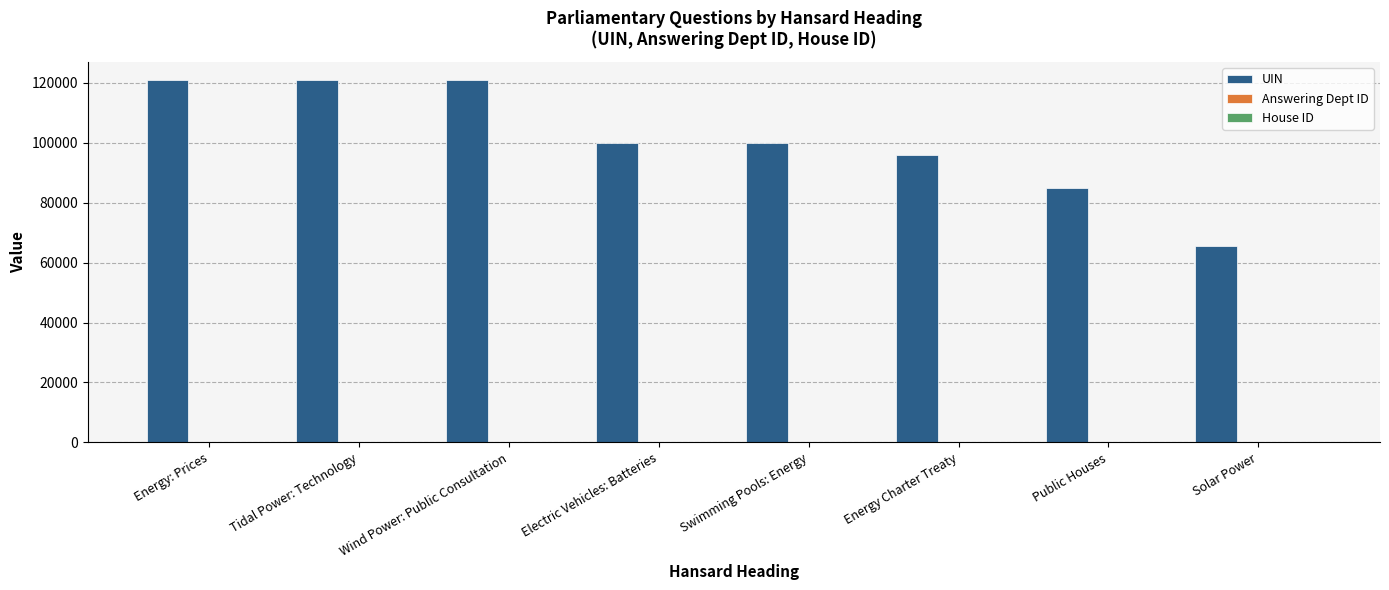

What is the greatest value displayed?

120920